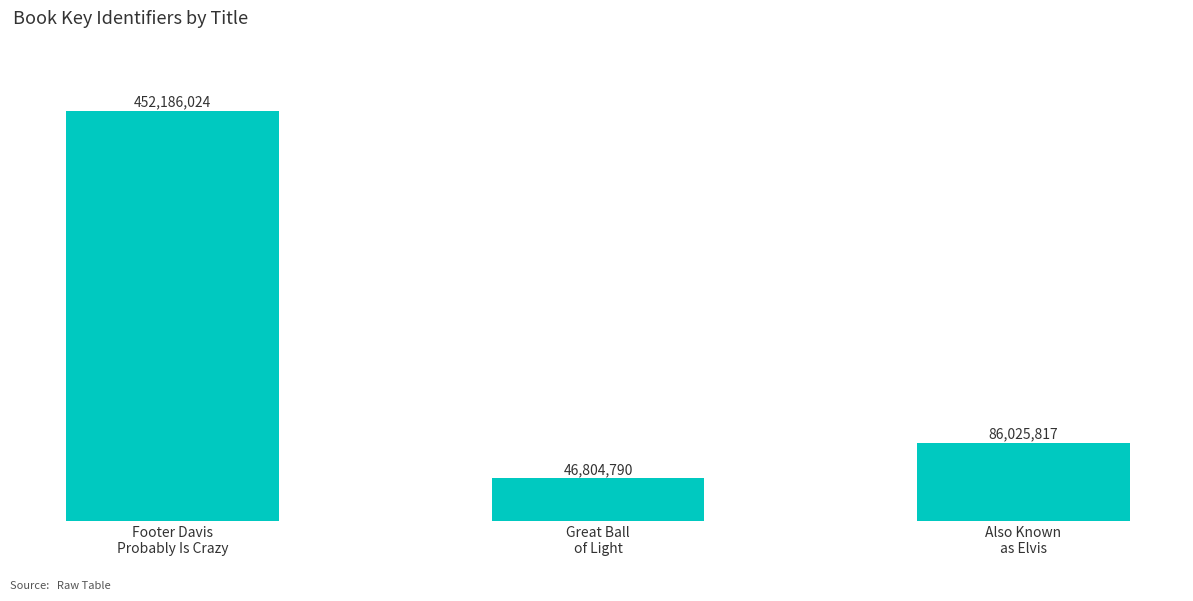

List the labels in order of value, largest first.

Footer Davis
Probably Is Crazy, Also Known
as Elvis, Great Ball
of Light